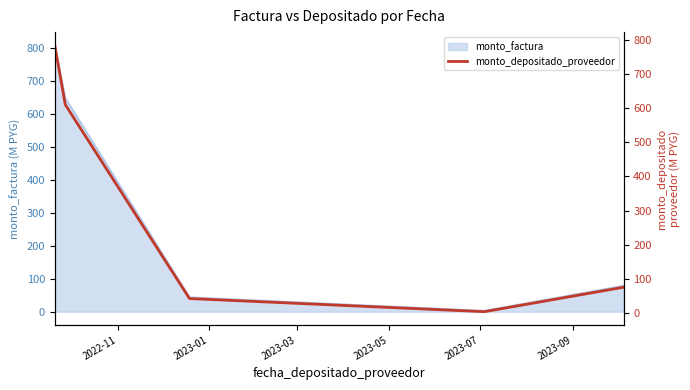

What is the highest value of the monto_factura series?

809.2